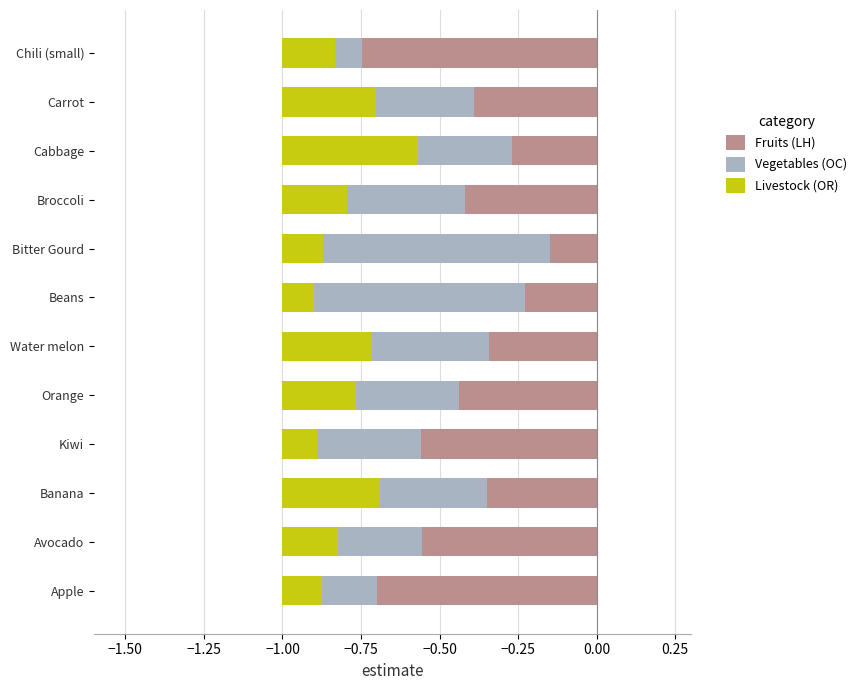

Which series has the widest spread of values?

Vegetables (OC)